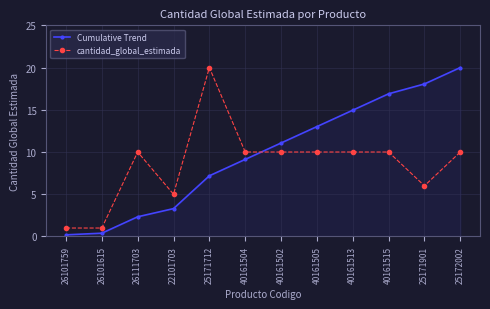

What is the difference between the highest and lowest values at 26111703?

7.7